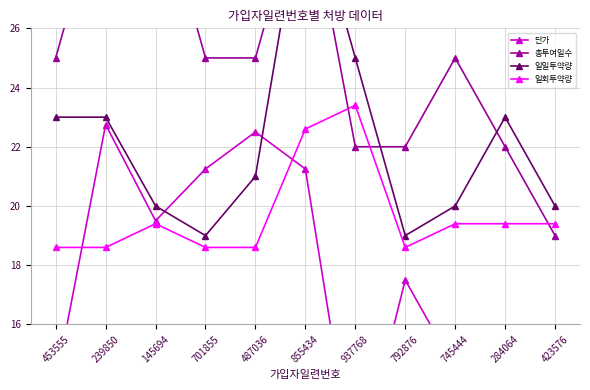

How many values in the 단가 series are below 17?

5